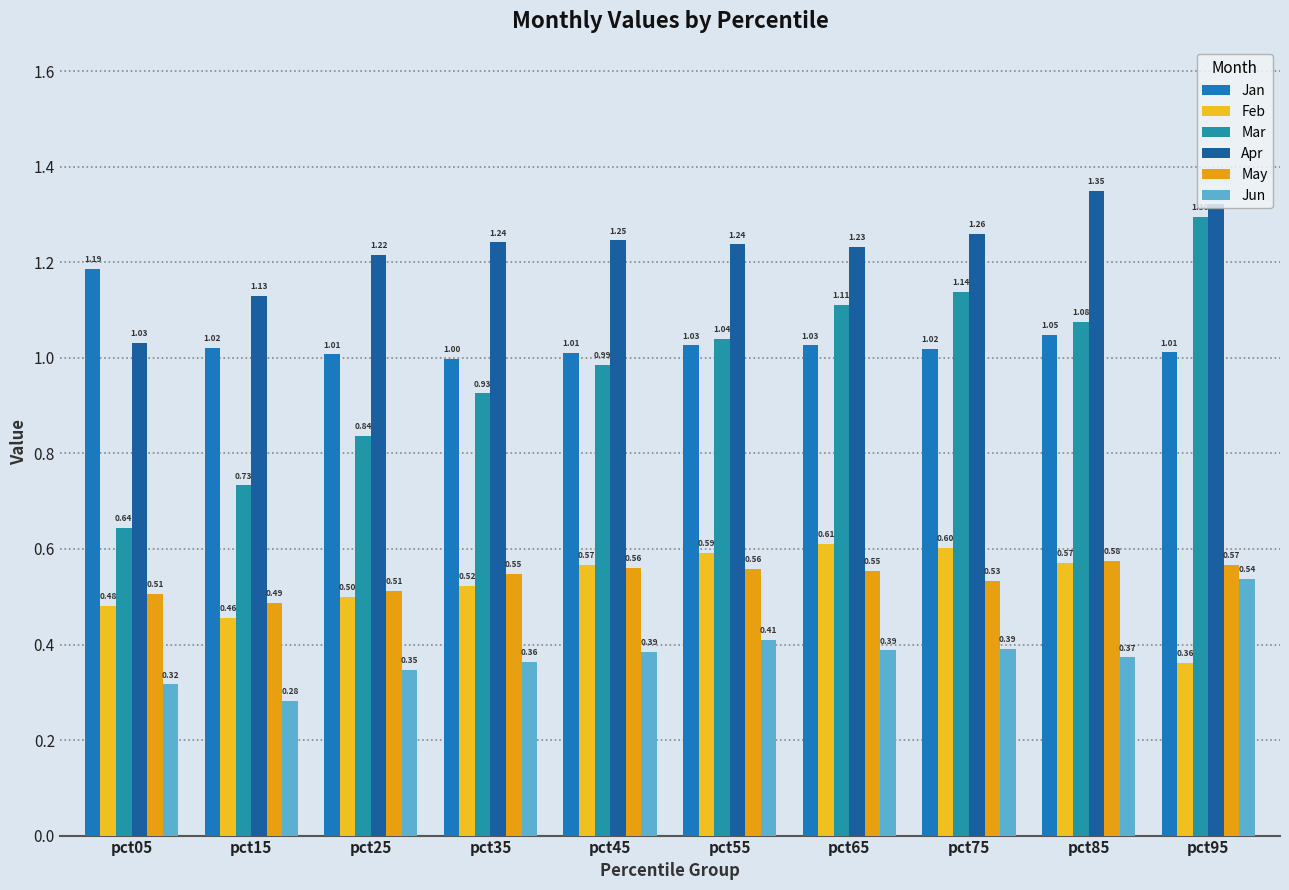

What is the difference between the second highest and second lowest values in the Apr series?

0.2